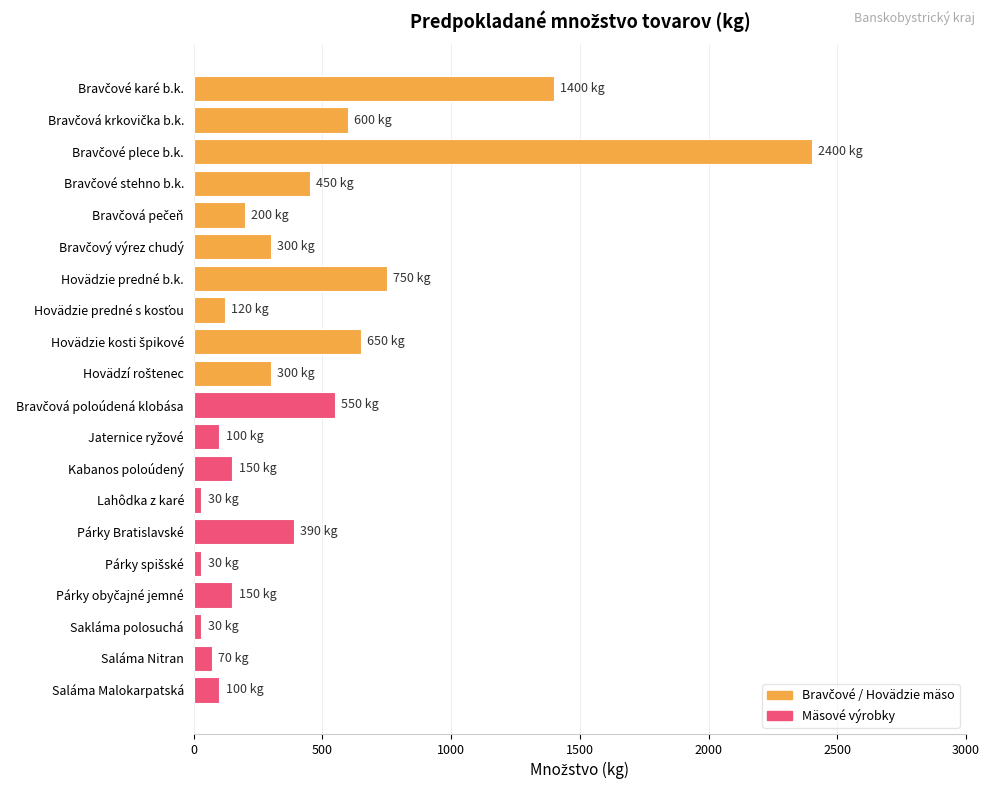

What is the label of the 7th bar from the top?

Hovädzie predné b.k.